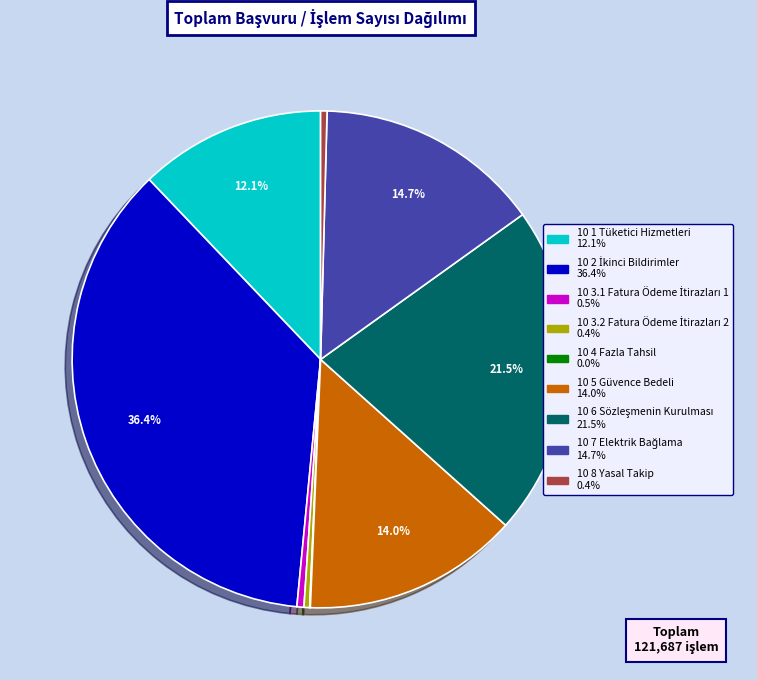

Combined, do 10 8 and 10 3.2 account for over 50%?

No